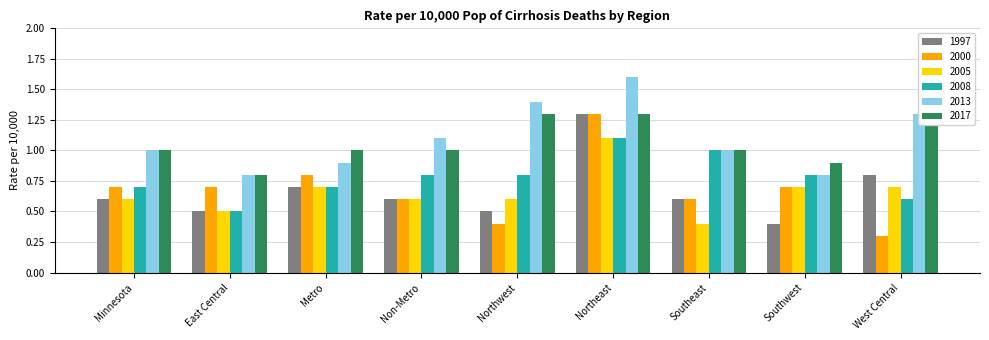

Which category has the lowest value in the 1997 series?

Southwest